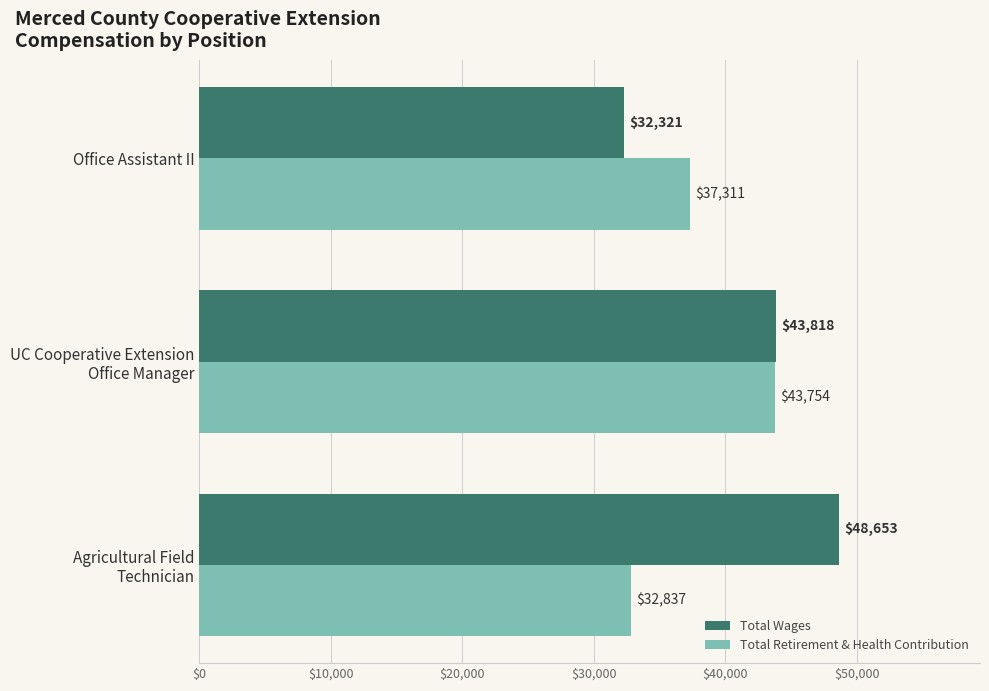

At which label does Total Retirement & Health Contribution reach its minimum?

Agricultural Field
Technician